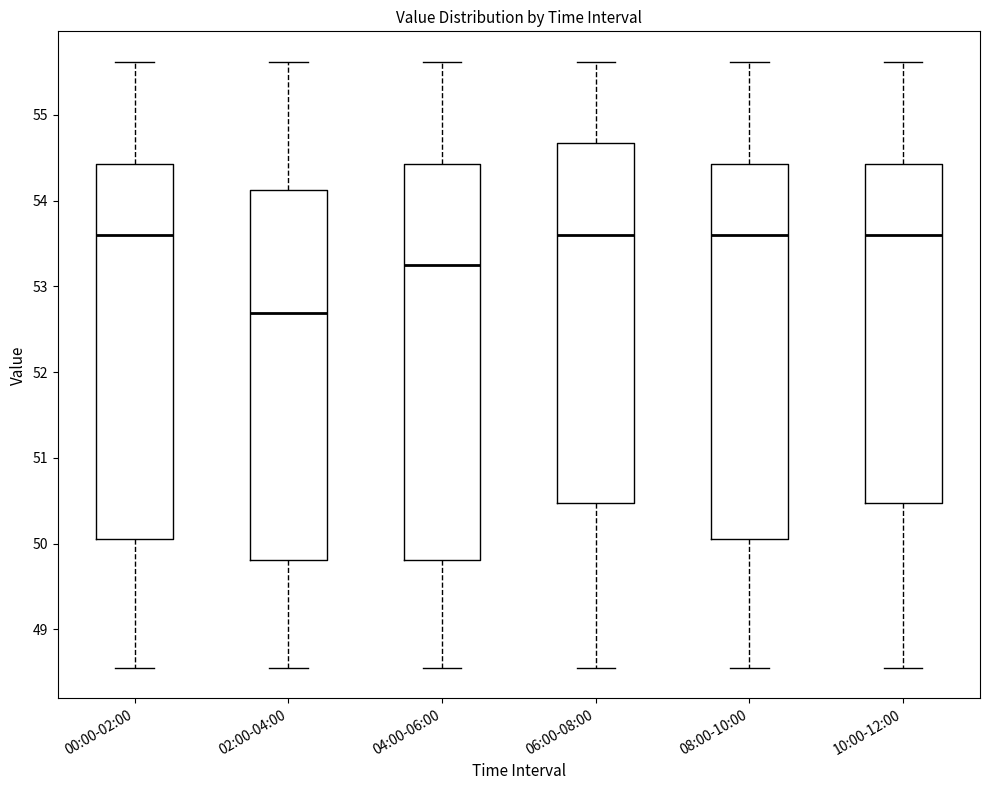

Reading left to right, read every box against the y-axis: the position of its median line, the range the box covers, and the ends of its whiskers. The values are not printed on the chart, so give them approximately, as read against the axis.

00:00-02:00: median 53.6, box 50.1 to 54.4, whiskers 48.6 to 55.6
02:00-04:00: median 52.7, box 49.8 to 54.1, whiskers 48.6 to 55.6
04:00-06:00: median 53.3, box 49.8 to 54.4, whiskers 48.6 to 55.6
06:00-08:00: median 53.6, box 50.5 to 54.7, whiskers 48.6 to 55.6
08:00-10:00: median 53.6, box 50.1 to 54.4, whiskers 48.6 to 55.6
10:00-12:00: median 53.6, box 50.5 to 54.4, whiskers 48.6 to 55.6